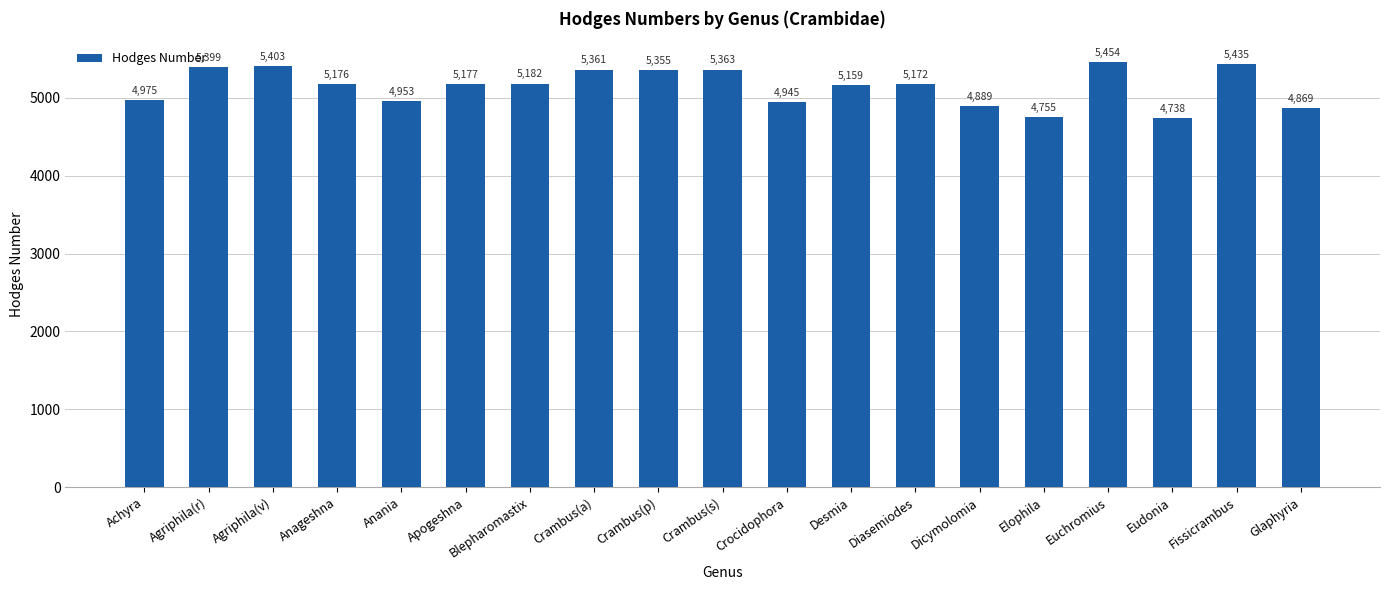

Are the bars horizontal?

No